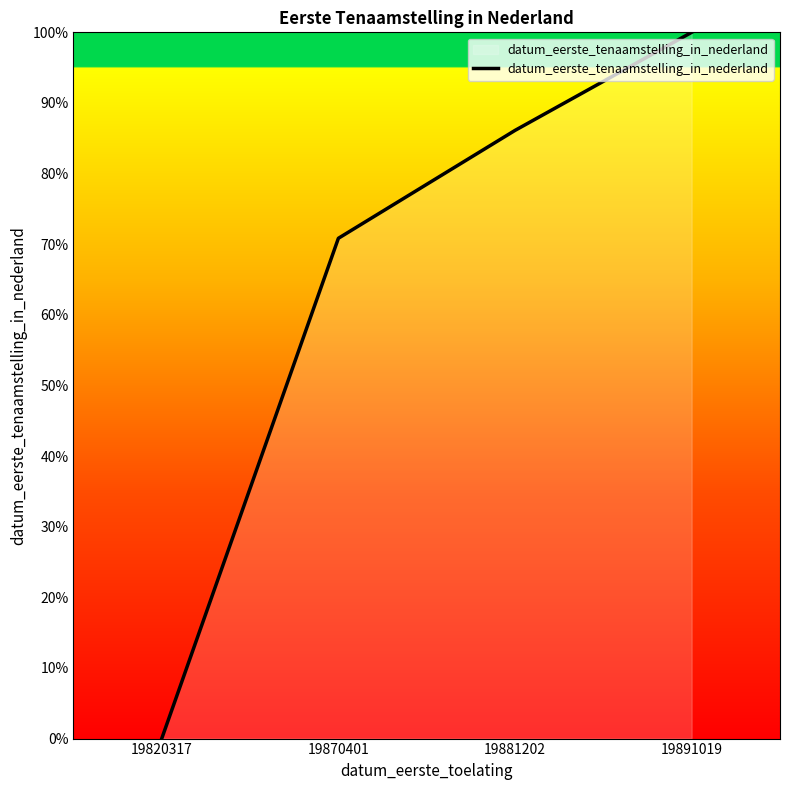

Rank the categories by value from highest to lowest.

19891019, 19881202, 19870401, 19820317